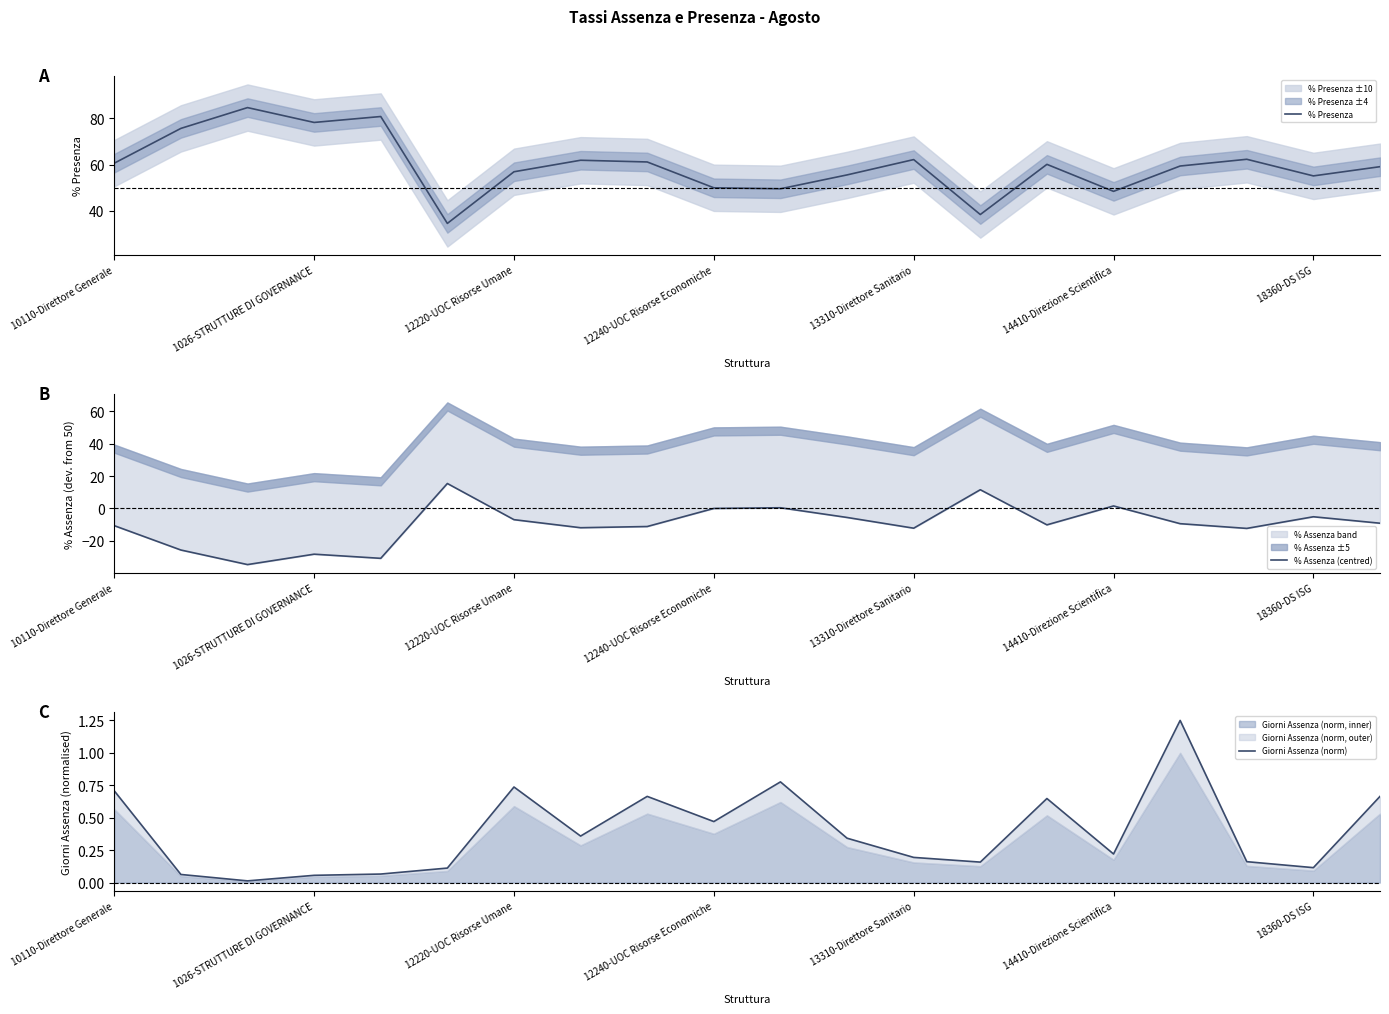

Which series has the widest spread of values?

% Presenza